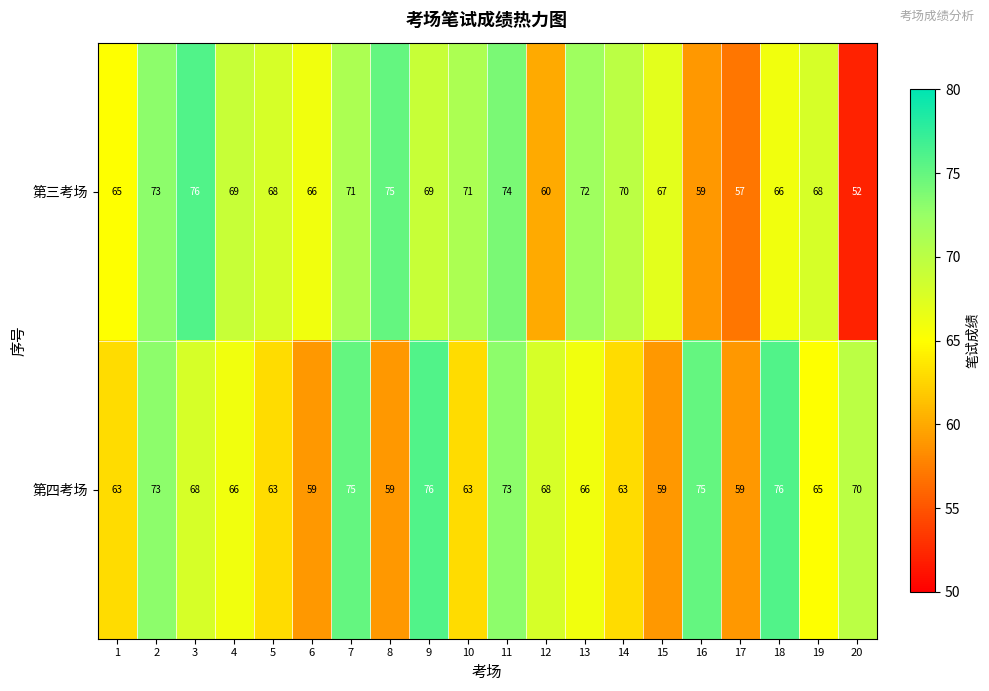

Which series changed the most between 6 and 7?

第四考场